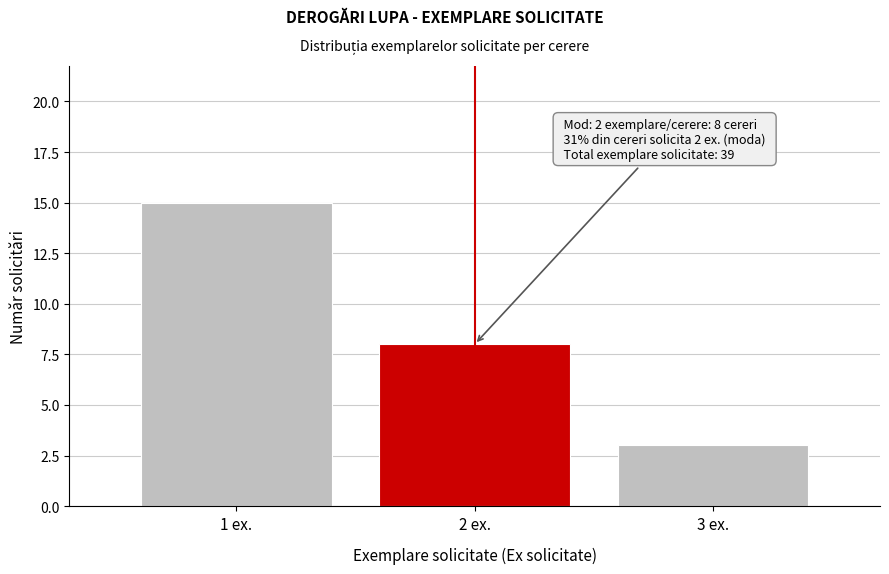

Which range on the x-axis has the tallest bar?

0.5 to 1.5